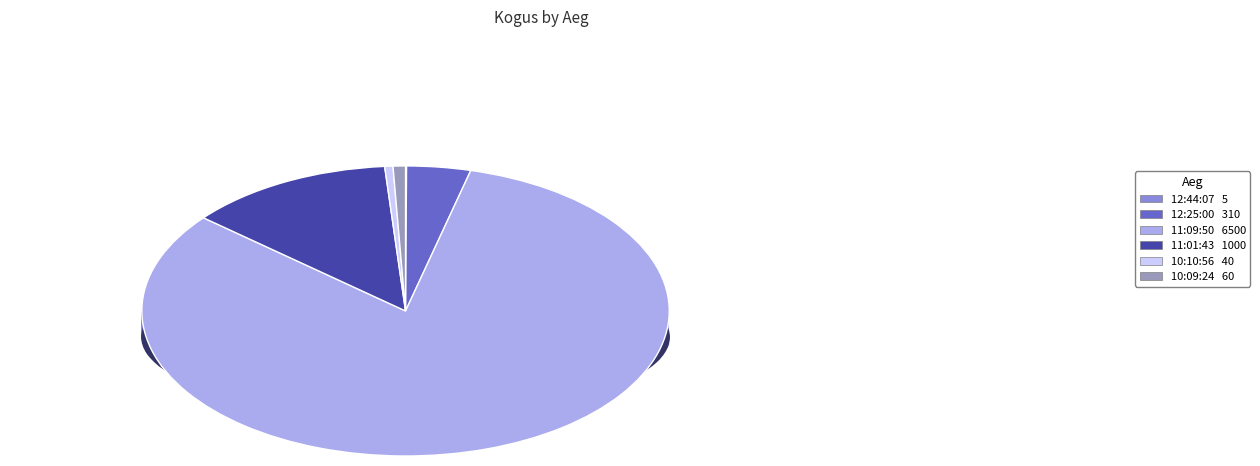

Rank the categories by value from highest to lowest.

11:09:50, 11:01:43, 12:25:00, 10:09:24, 10:10:56, 12:44:07